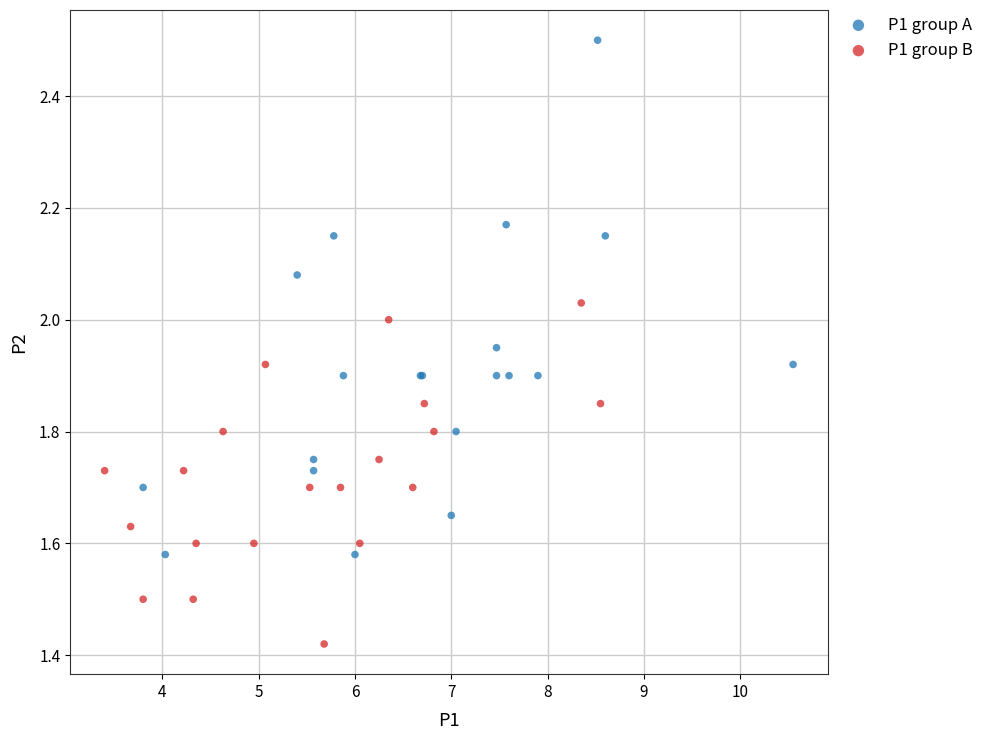

Which series has the largest Y range (max minus min)?

P1 group A